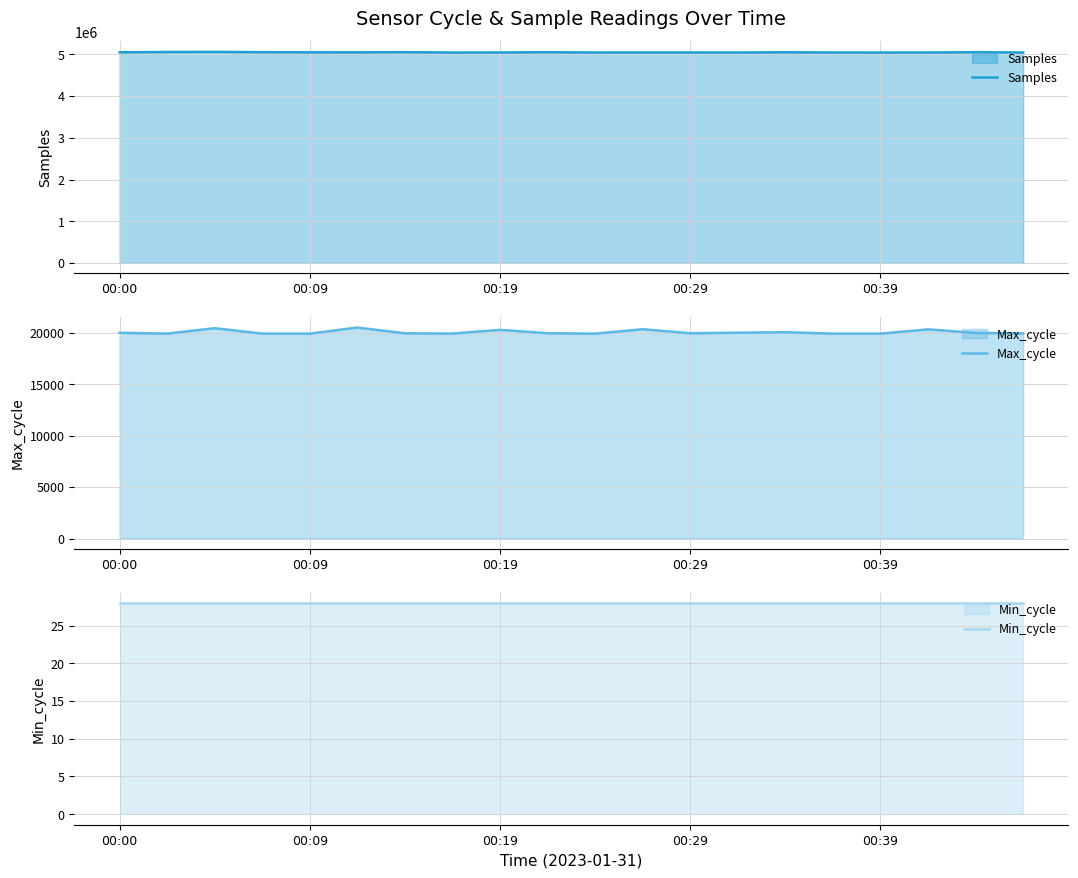

True or false: Max_cycle has more than 2 interior local peaks.

True